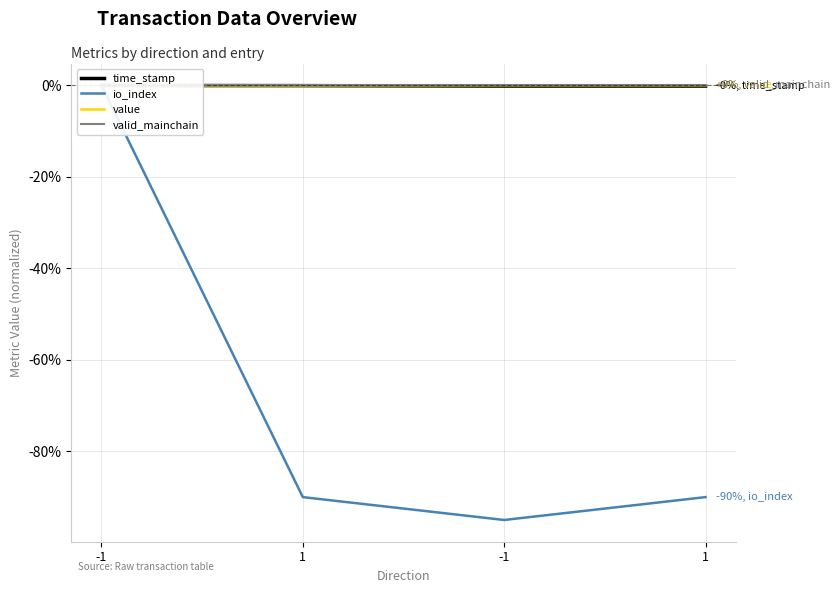

Rank the categories by value value from lowest to highest.

-1, 1, -1, 1